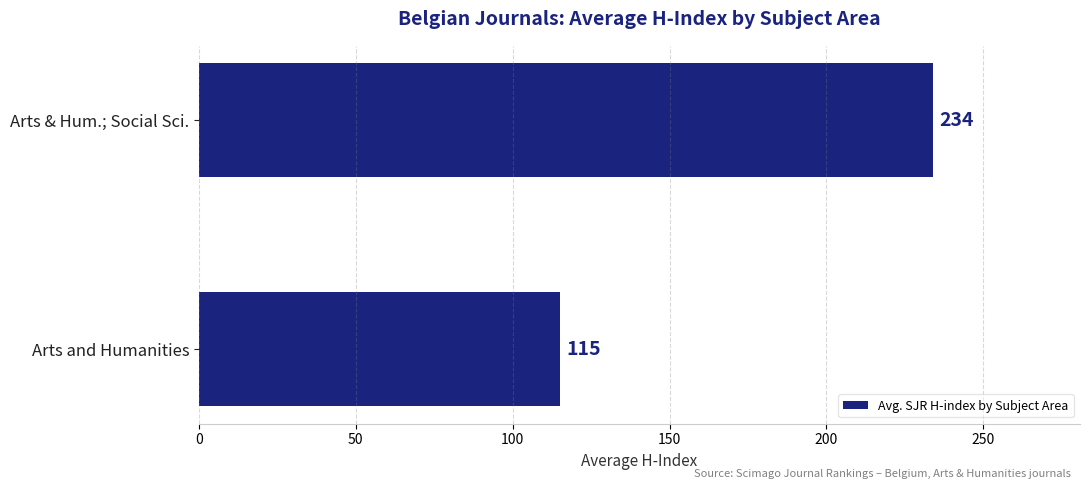

At which label is the value closest to 174?

Arts and Humanities